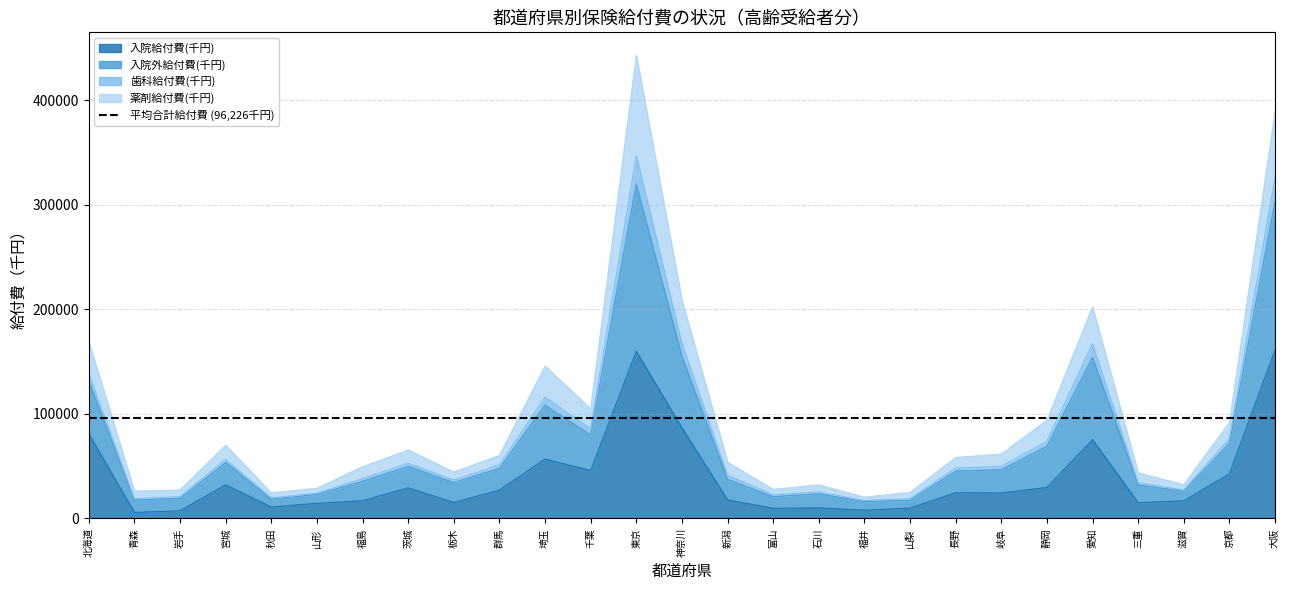

What position from the right is 京都?

2